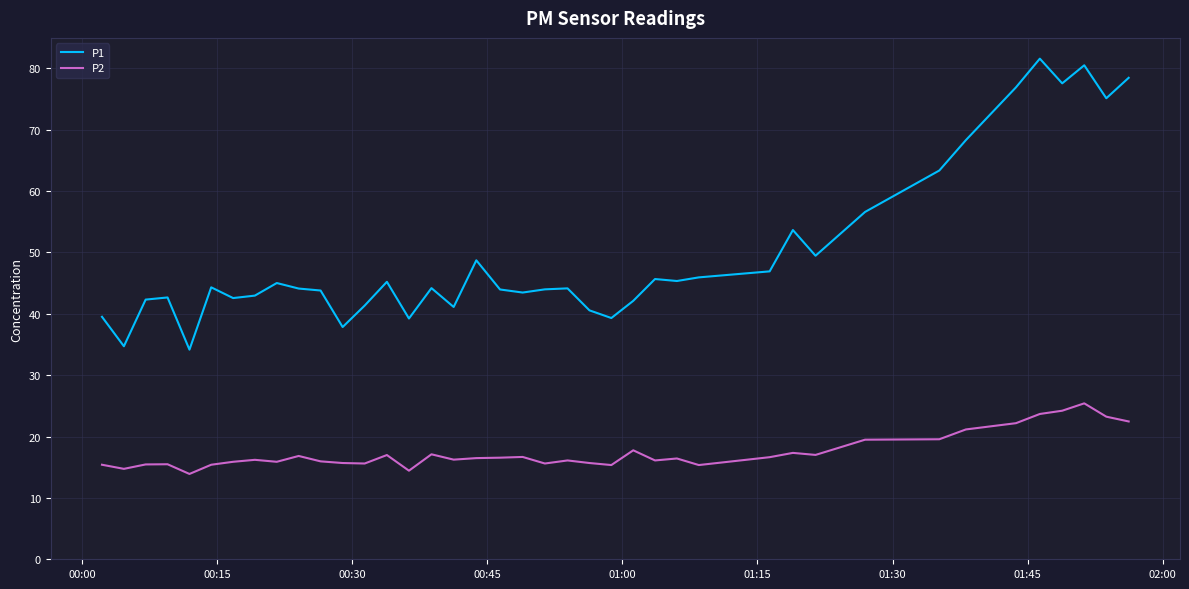

Which series has the largest total across all categories?

P1